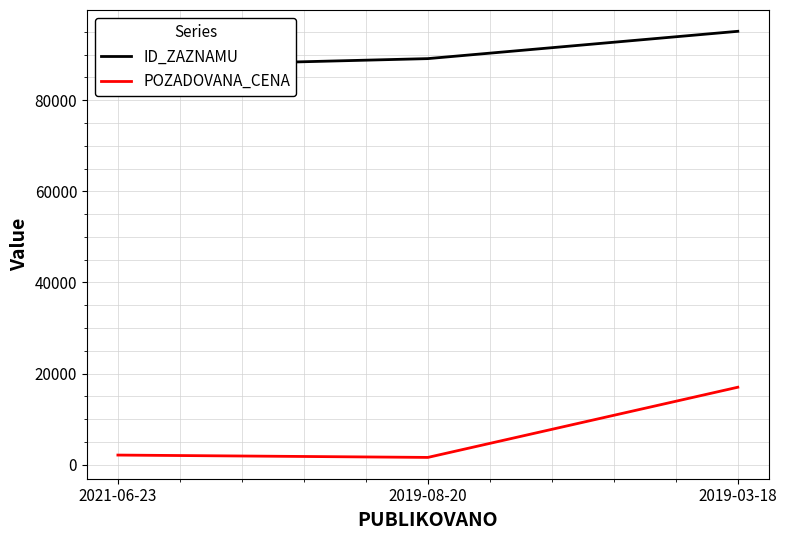

Where is POZADOVANA_CENA nearest to the value 9298?

2021-06-23